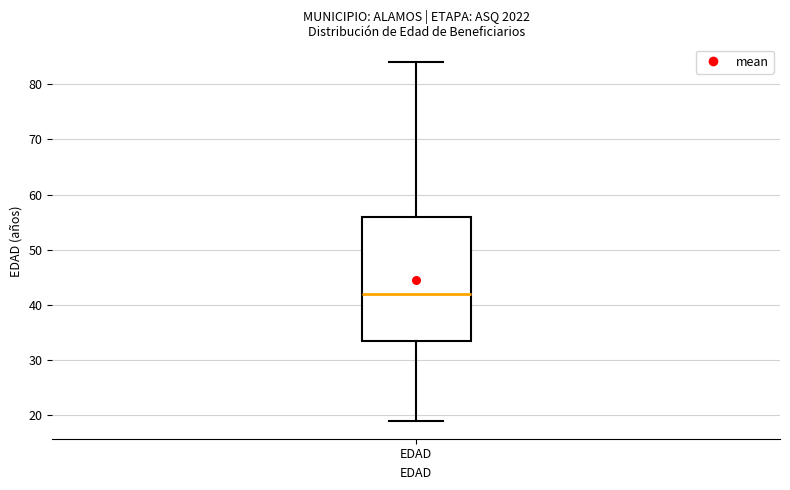

Transcribe this box plot: give where the median line is, the range the box spans, and where the two whiskers end, as read against the y-axis. The values are not printed on the chart, so give them approximately, as read against the axis.

median 42, box 34 to 56, whiskers 19 to 84